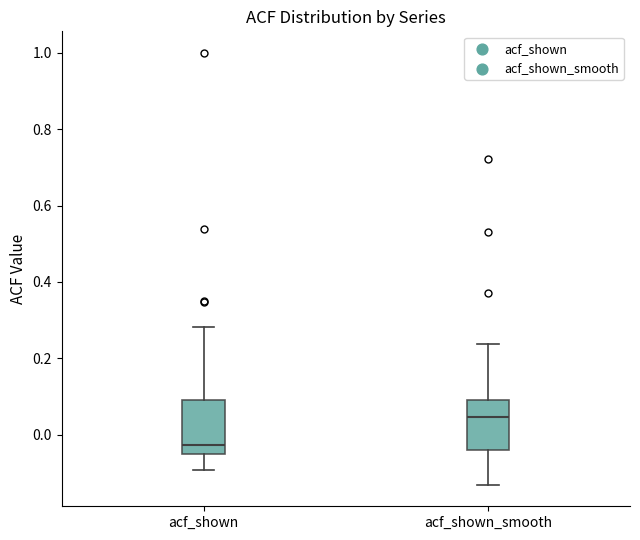

Where does the lower whisker of the box for acf_shown end on the y-axis? The values are not printed on the chart, so give them approximately, as read against the axis.

-0.10